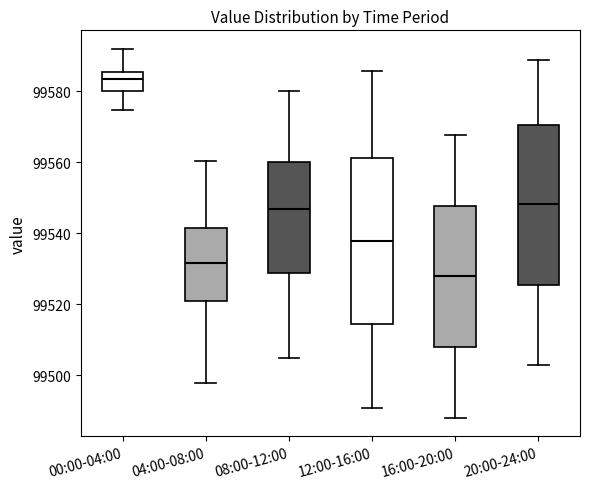

Reading left to right, transcribe this box plot: for each box, give where its median line is, the range the box spans, and where its two whiskers end, as read against the y-axis. The values are not printed on the chart, so give them approximately, as read against the axis.

00:00-04:00: median 99584, box 99580 to 99586, whiskers 99574 to 99592
04:00-08:00: median 99532, box 99520 to 99542, whiskers 99498 to 99560
08:00-12:00: median 99546, box 99528 to 99560, whiskers 99506 to 99580
12:00-16:00: median 99538, box 99514 to 99562, whiskers 99490 to 99586
16:00-20:00: median 99528, box 99508 to 99548, whiskers 99488 to 99568
20:00-24:00: median 99548, box 99526 to 99570, whiskers 99502 to 99588